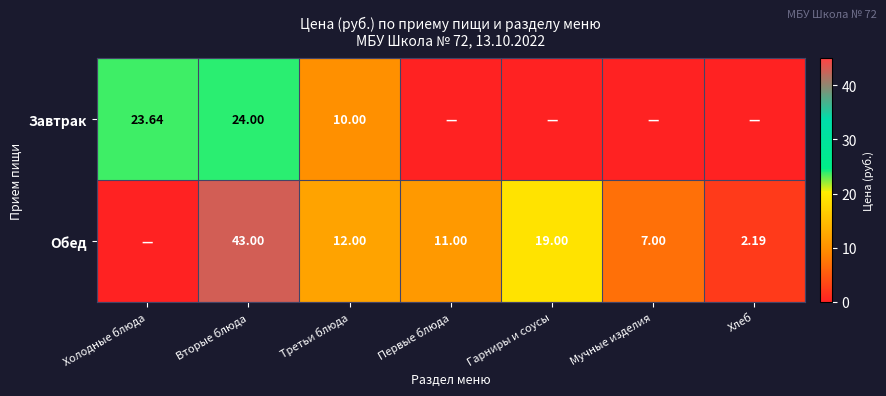

What is the difference between the highest and lowest values at Гарниры и соусы?

19.0